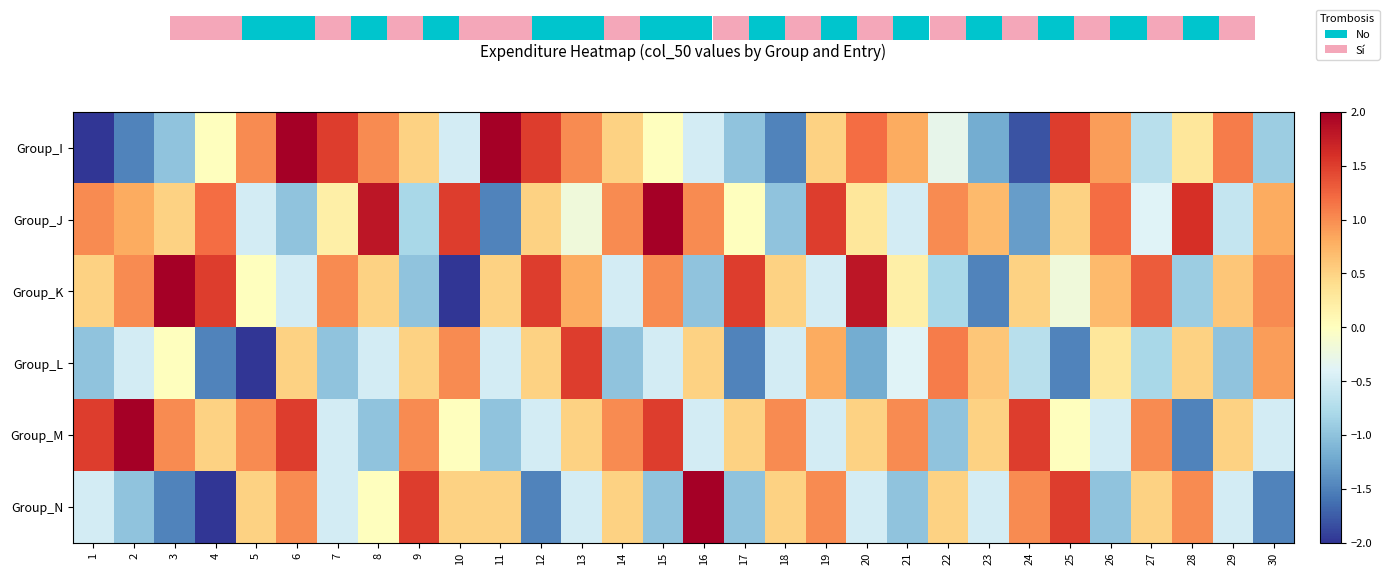

At which label does Group_N reach its peak?

16